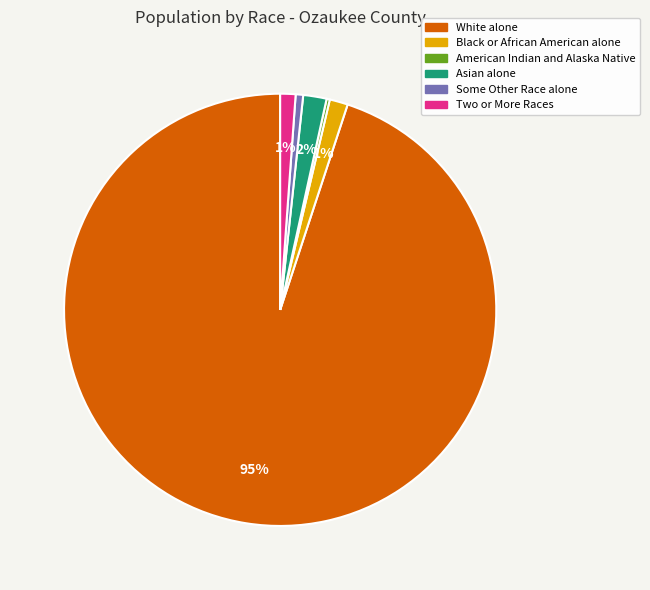

Which slice is the largest?

White alone